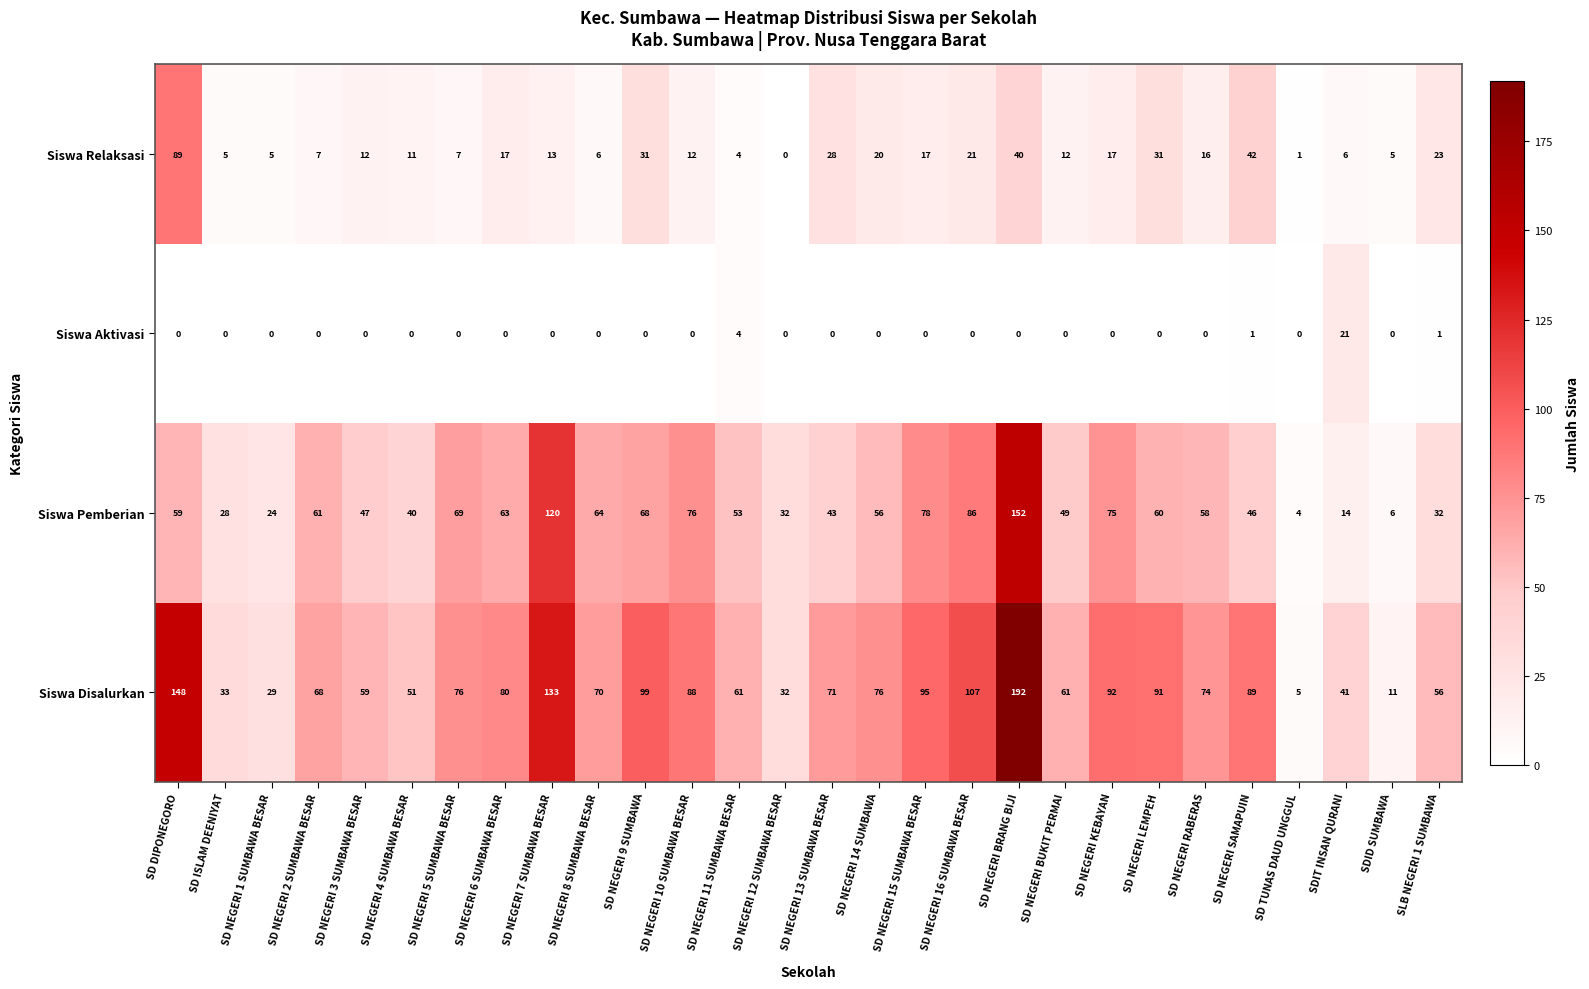

At which label does Siswa Relaksasi first exceed 13?

SD DIPONEGORO